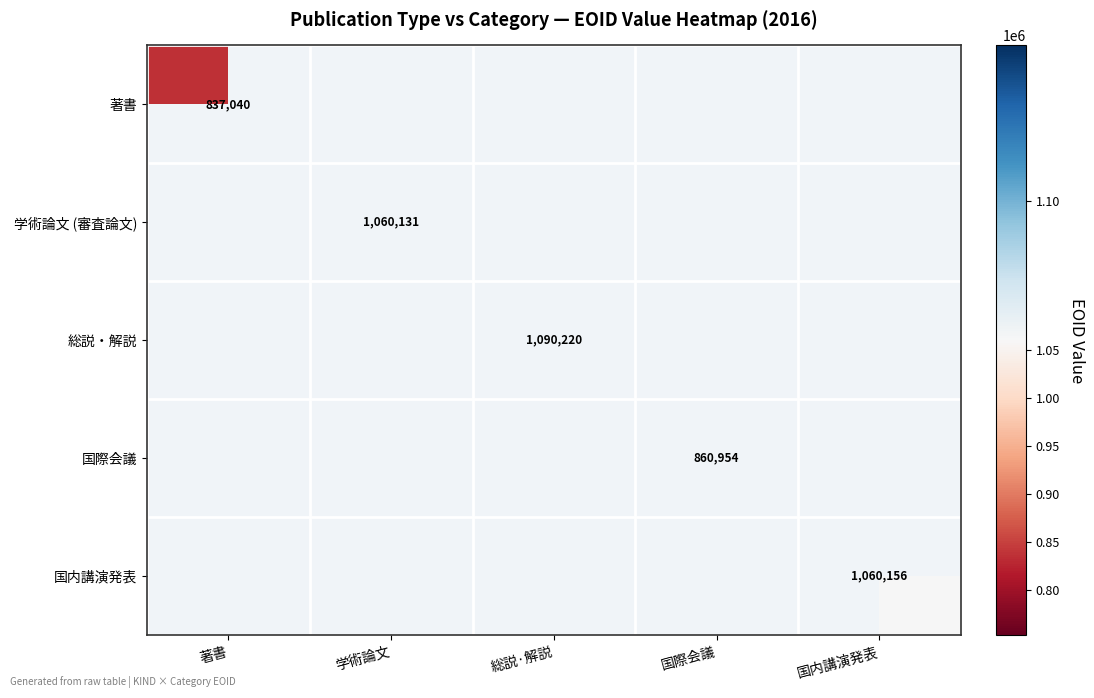

The 著書 series shows 291559 at 著書. True or false?

False